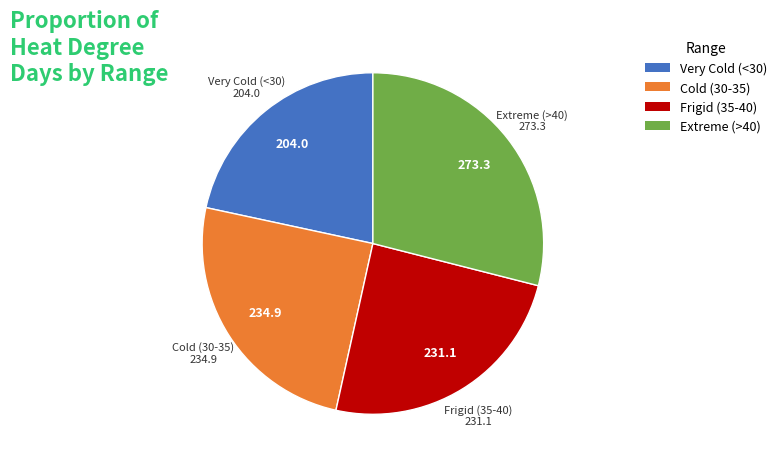

Which category has the smallest portion of the pie?

Very Cold (<30)